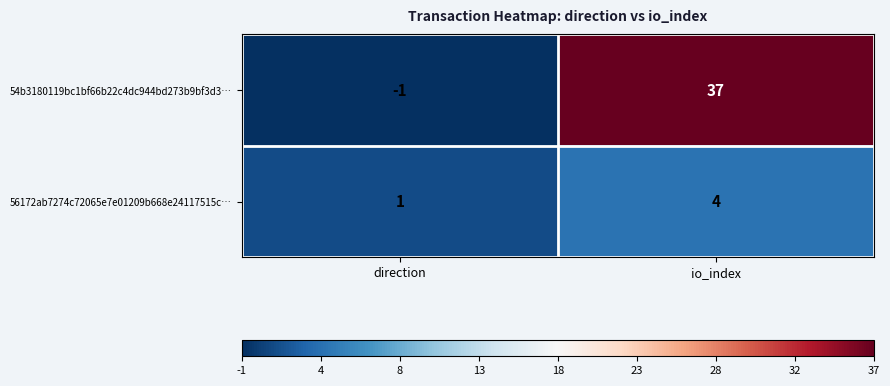

How many distinct data groups are displayed?

2